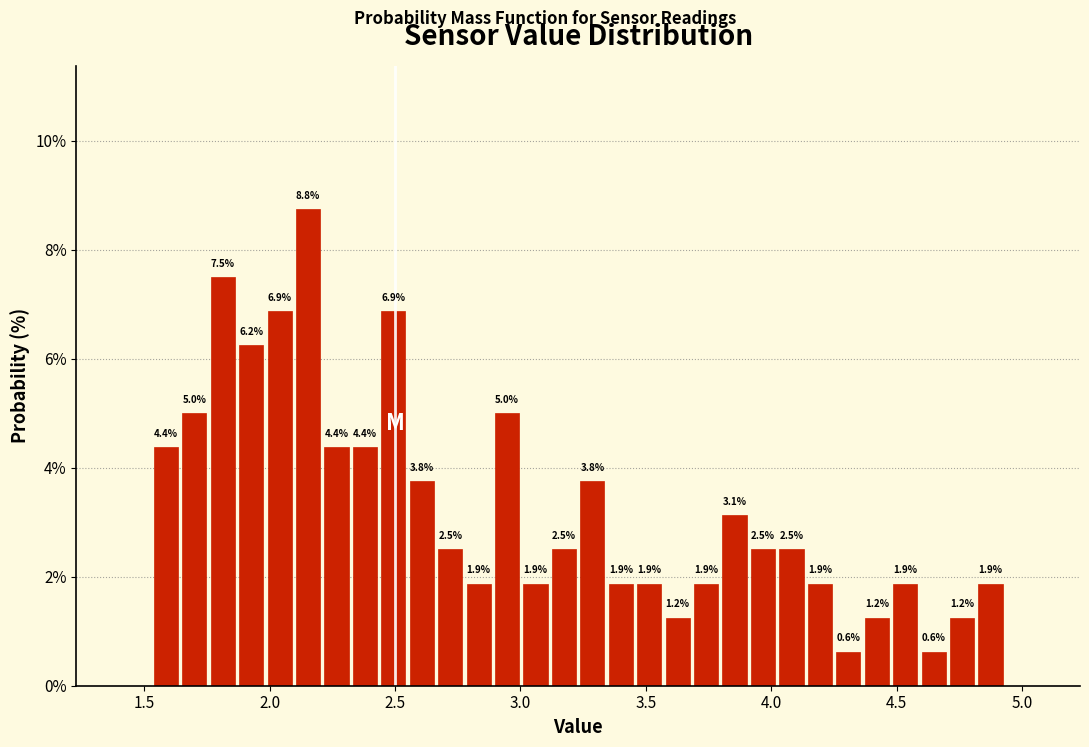

Around what value on the x-axis is the tallest bar? Give the approximate position of its centre, as read against the axis.

2.15